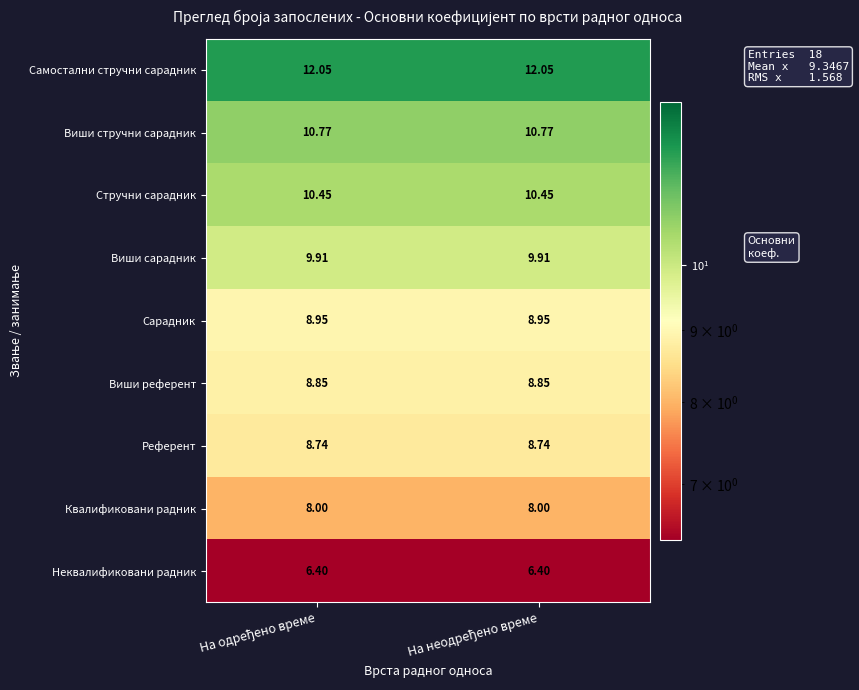

List the series in order of their peak value, lowest first.

Неквалификовани радник, Квалификовани радник, Референт, Виши референт, Сарадник, Виши сарадник, Стручни сарадник, Виши стручни сарадник, Самостални стручни сарадник